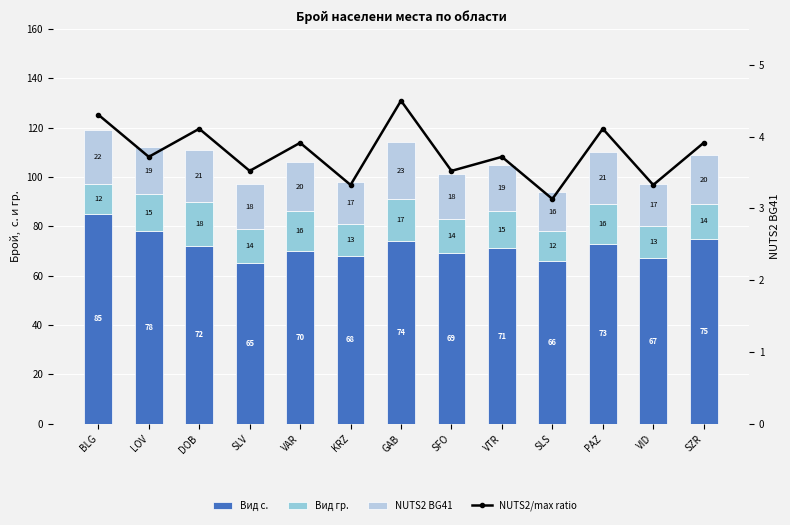

At how many categories does at least one series exceed 37?

13